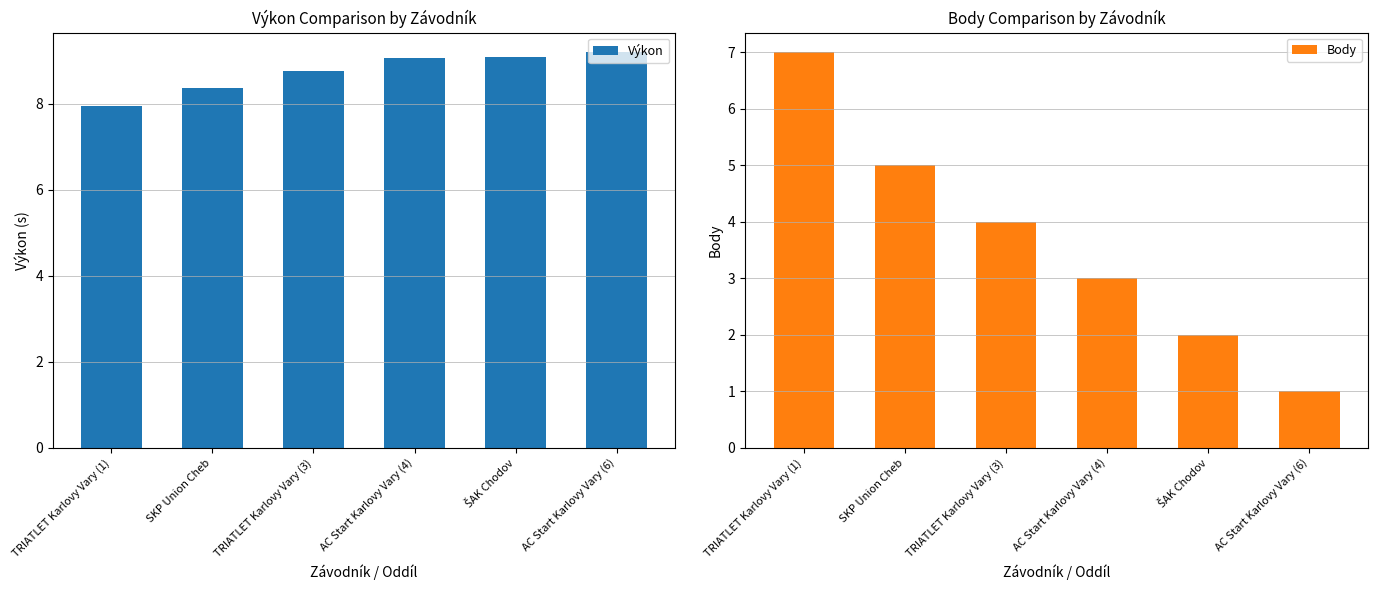

At which label does Body first exceed 4?

TRIATLET Karlovy Vary (1)